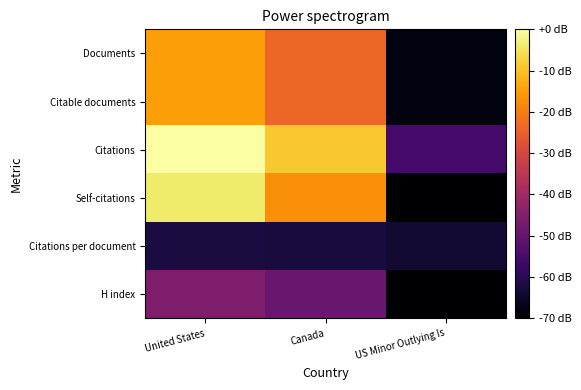

Reading left to right, transcribe all the data shown in this chart.

Documents: United States=-14.9	Canada=-23.6	US Minor Outlying Is=-68.1
Citable documents: United States=-15.0	Canada=-23.6	US Minor Outlying Is=-68.1
Citations: United States=0.0	Canada=-9.1	US Minor Outlying Is=-55.3
Self-citations: United States=-4.1	Canada=-17.0	US Minor Outlying Is=-77.1
Citations per document: United States=-62.1	Canada=-62.5	US Minor Outlying Is=-63.6
H index: United States=-45.9	Canada=-49.3	US Minor Outlying Is=-70.1